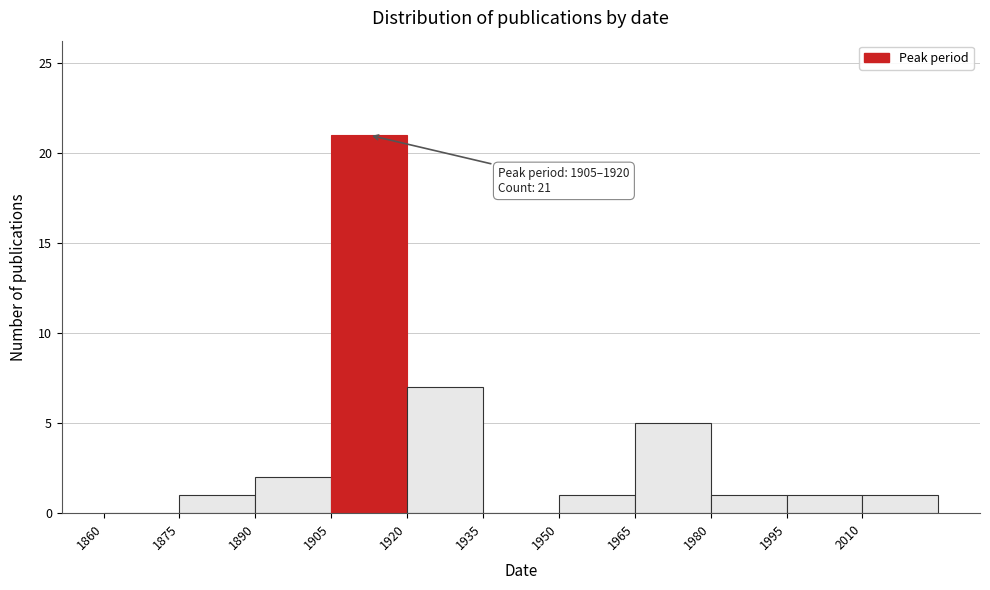

Over which range of the x-axis is the bar tallest?

1905 to 1920